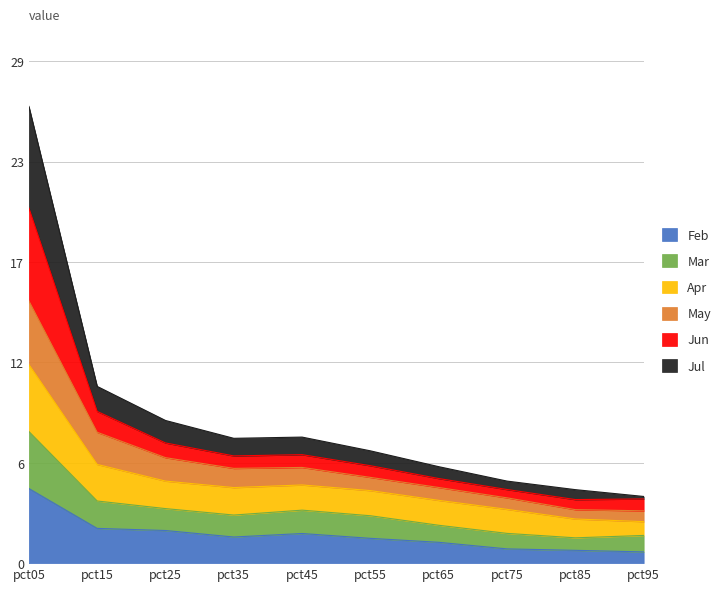

Does the chart have visible grid lines?

Yes